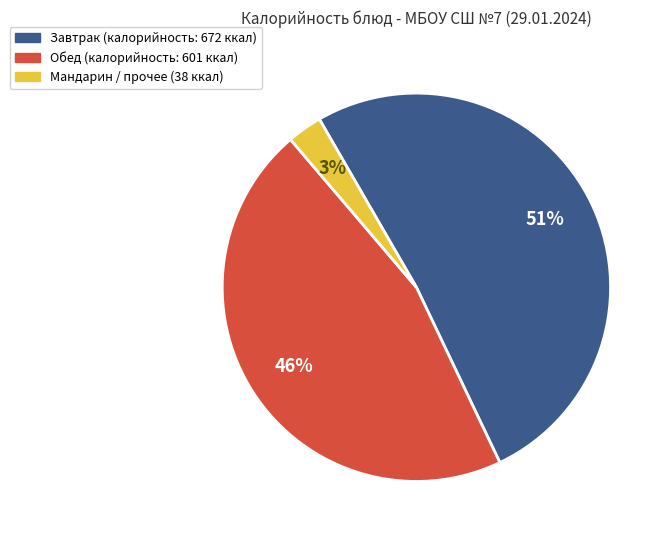

To the nearest percent, what is the difference between the largest and smallest slice percentages?

48%